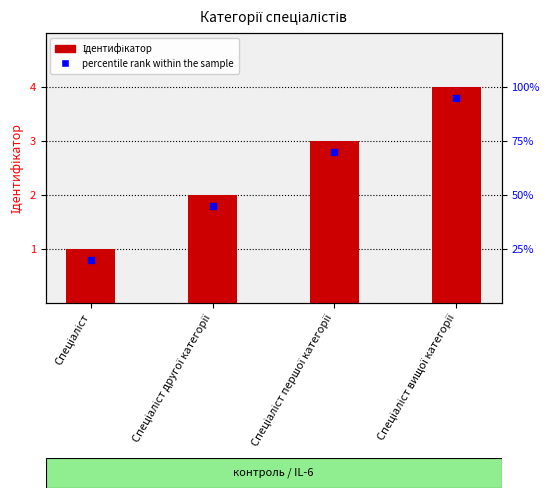

What is the label of the 4th bar from the right?

Спеціаліст